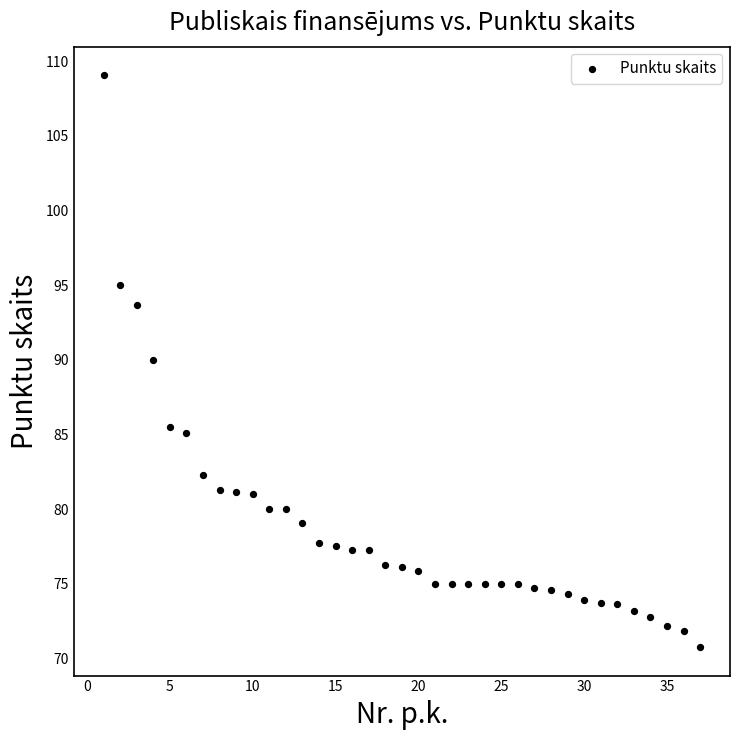

What is the range of Y values (max minus min)?

38.3